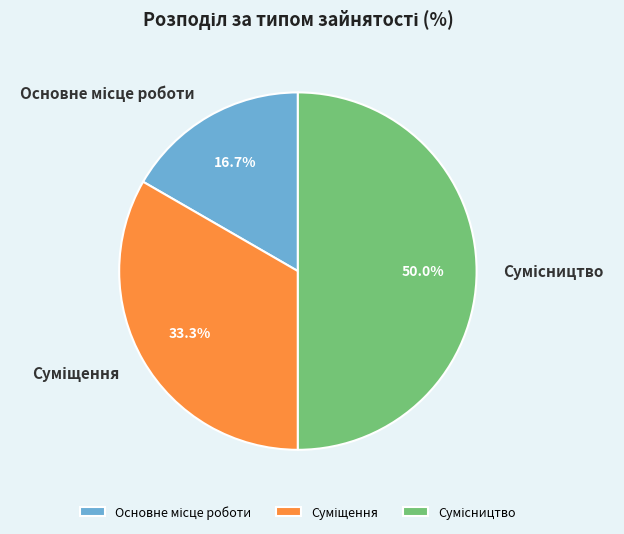

How many segments does this pie chart have?

3